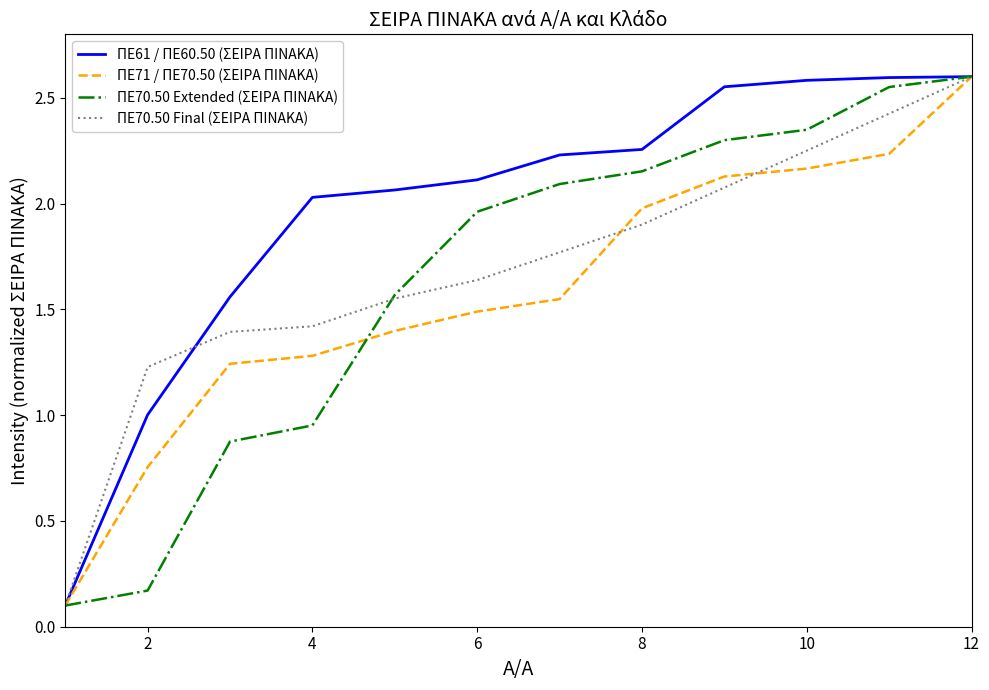

Which series has the largest total across all categories?

ΠΕ61 / ΠΕ60.50 (ΣΕΙΡΑ ΠΙΝΑΚΑ)